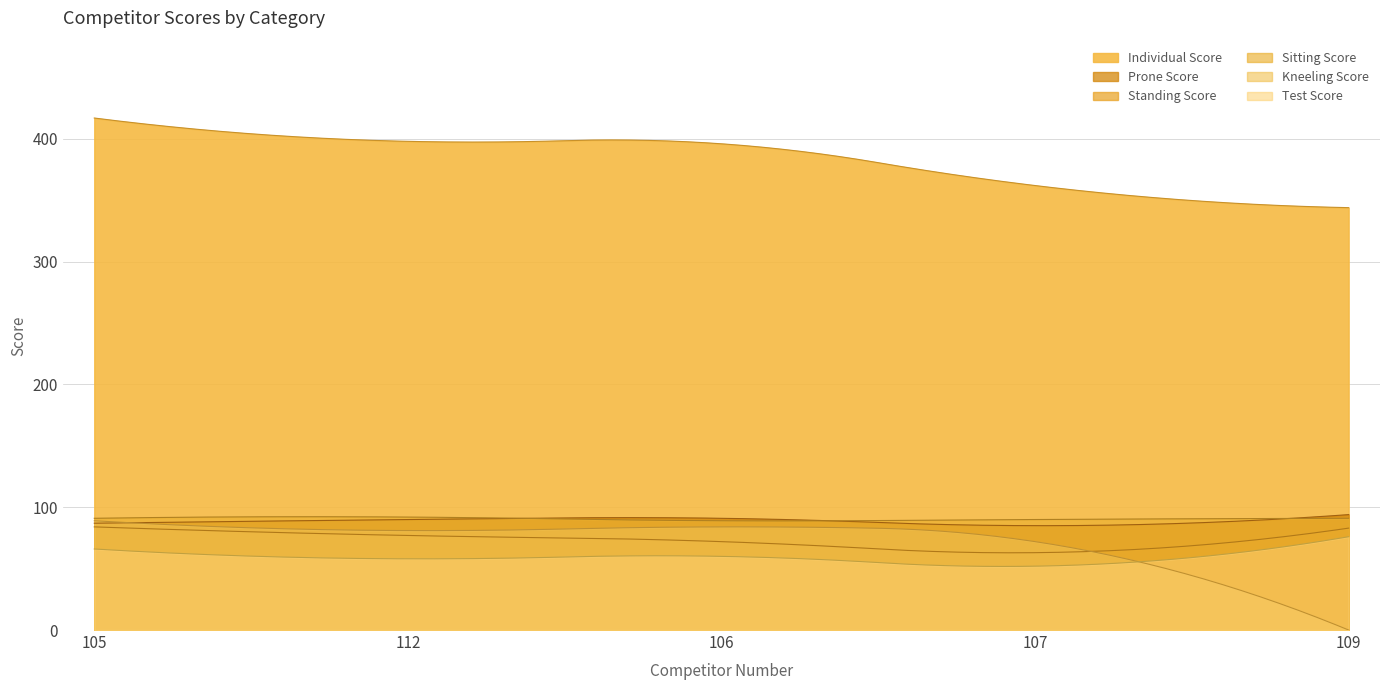

True or false: Sitting Score and Individual Score cross at least once.

False